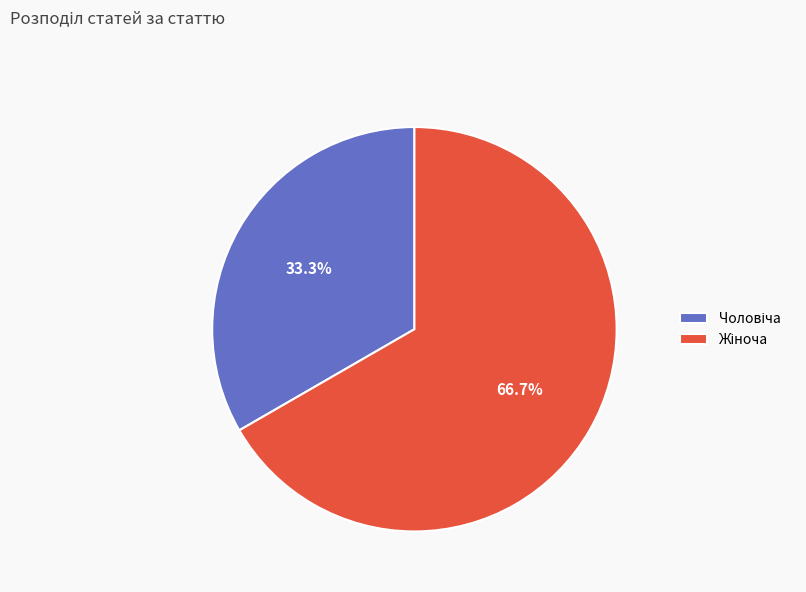

Is there any slice that represents more than half of the pie?

Yes